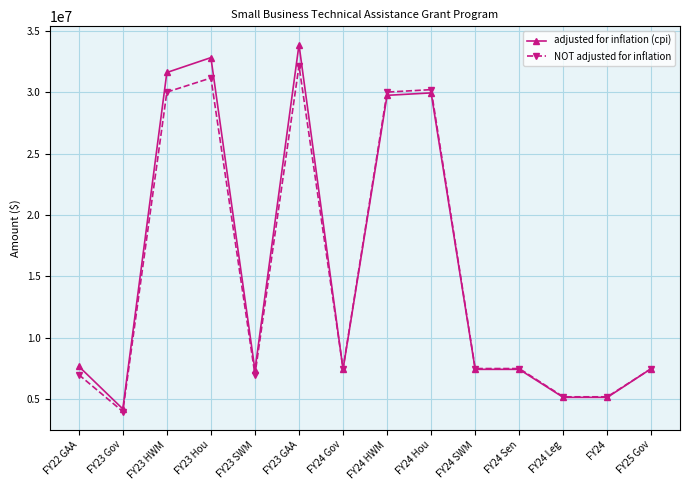

What is the label of the 10th point from the left?

FY24 SWM